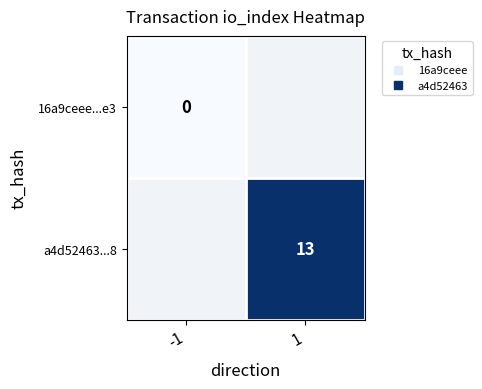

Where is 16a9ceee...e3 nearest to the value 0?

-1